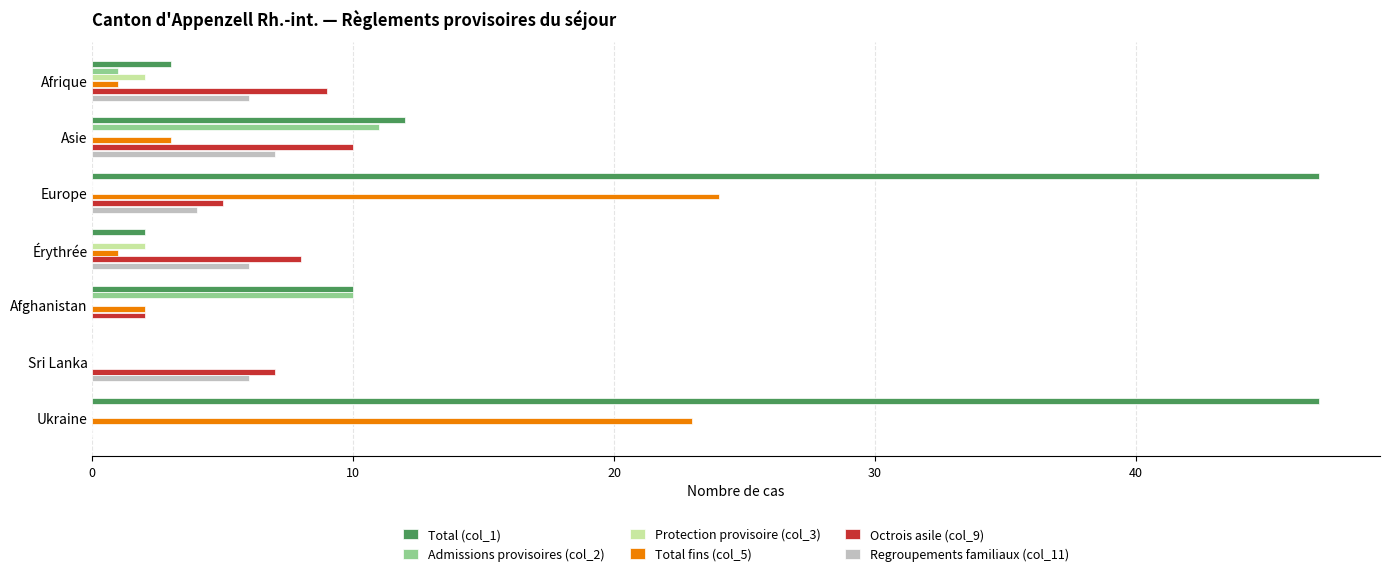

Is it true that Protection provisoire (col_3) equals 0 at Sri Lanka?

True